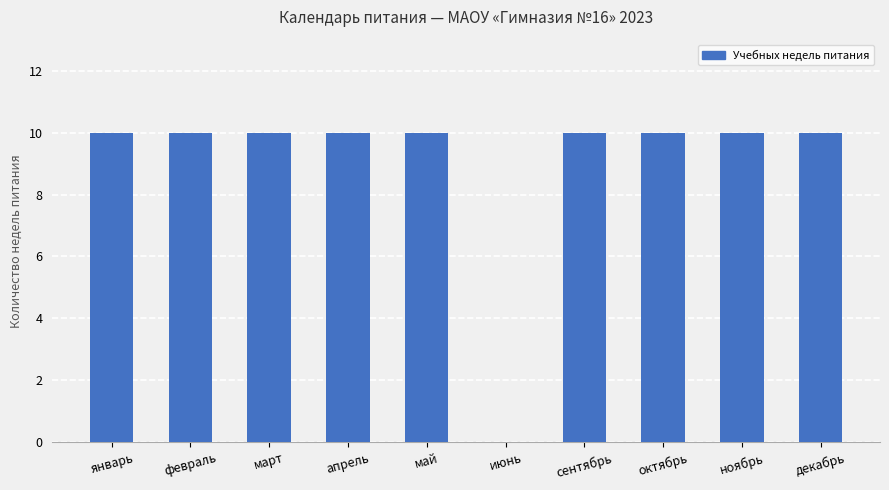

Approximately how many times larger is the value at октябрь compared to январь?

1.0